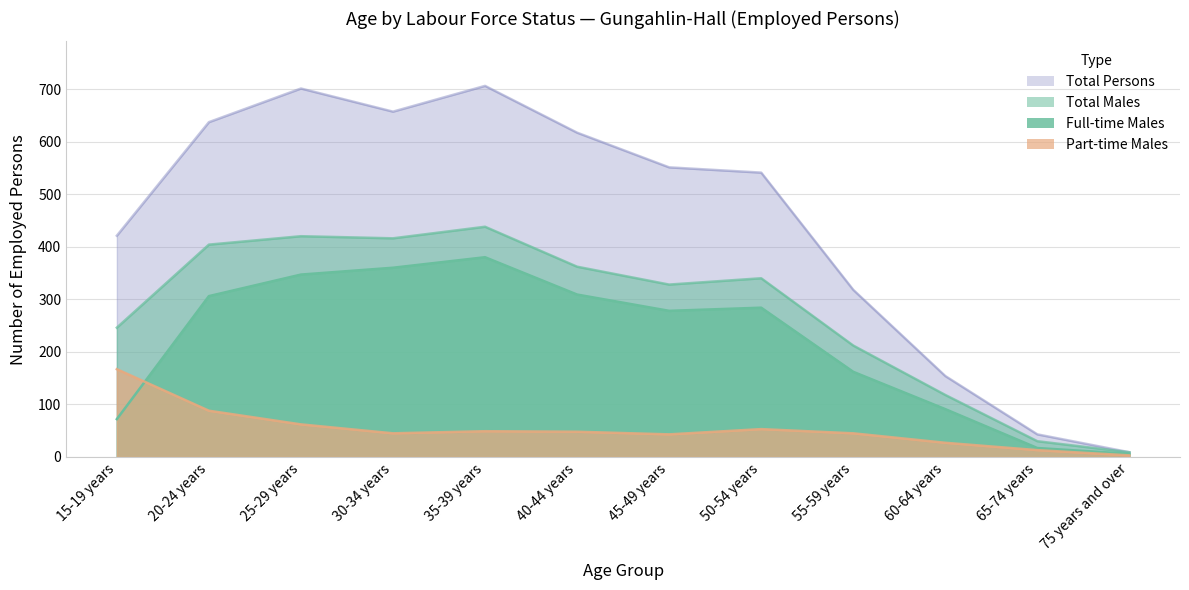

How many data points does each series have?

12